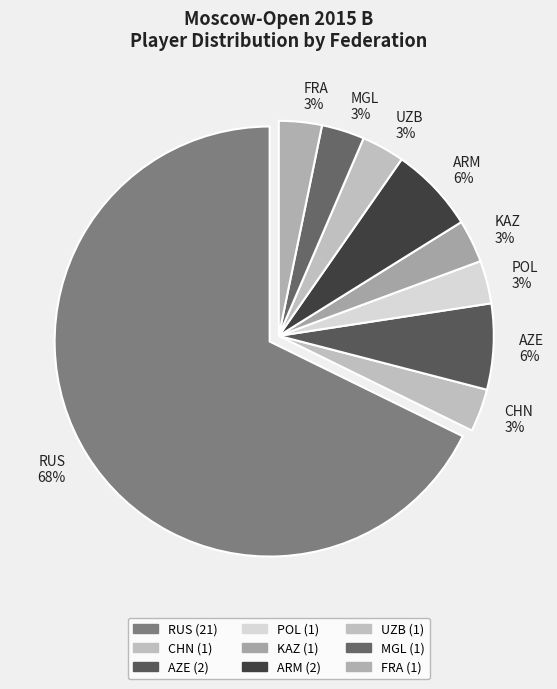

How many segments does this pie chart have?

9